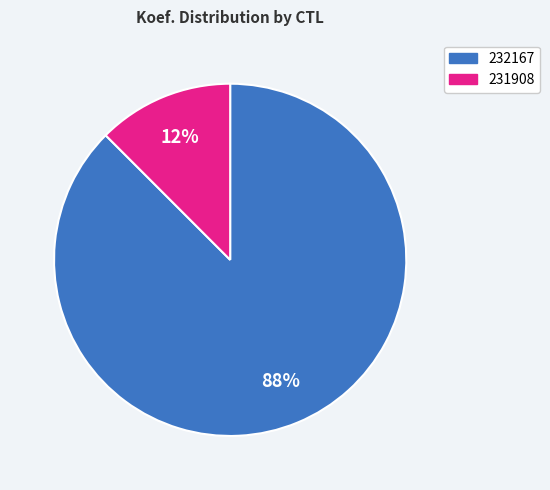

Between 231908 and 232167, which is larger?

232167